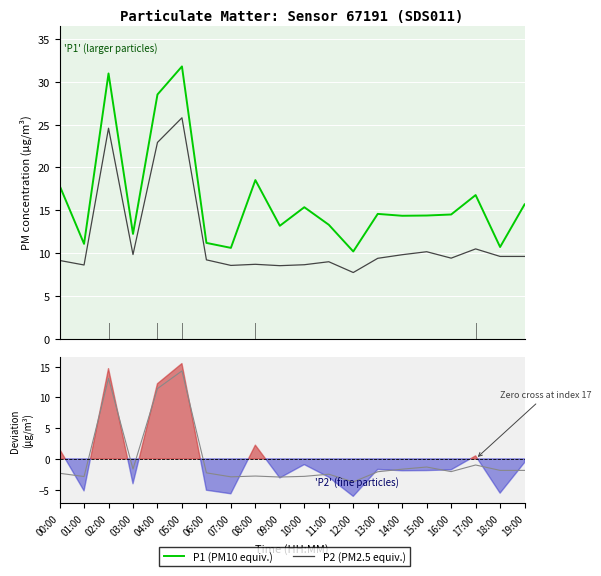

Reading left to right, extract all data points from this chart.

P1 (PM10 equiv.): 00:00=17.9	01:00=11.1	02:00=31.0	03:00=12.2	04:00=28.5	05:00=31.8	06:00=11.2	07:00=10.6	08:00=18.5	09:00=13.2	10:00=15.3	11:00=13.3	12:00=10.2	13:00=14.6	14:00=14.3	15:00=14.4	16:00=14.5	17:00=16.8	18:00=10.7	19:00=15.7
P2 (PM2.5 equiv.): 00:00=9.1	01:00=8.6	02:00=24.6	03:00=9.8	04:00=22.9	05:00=25.8	06:00=9.2	07:00=8.6	08:00=8.7	09:00=8.5	10:00=8.6	11:00=9.0	12:00=7.7	13:00=9.4	14:00=9.8	15:00=10.2	16:00=9.4	17:00=10.5	18:00=9.6	19:00=9.6
P2 deviation: 00:00=-2.3	01:00=-2.9	02:00=13.1	03:00=-1.7	04:00=11.4	05:00=14.3	06:00=-2.3	07:00=-2.9	08:00=-2.8	09:00=-3.0	10:00=-2.8	11:00=-2.5	12:00=-3.8	13:00=-2.1	14:00=-1.7	15:00=-1.3	16:00=-2.1	17:00=-1.0	18:00=-1.9	19:00=-1.9